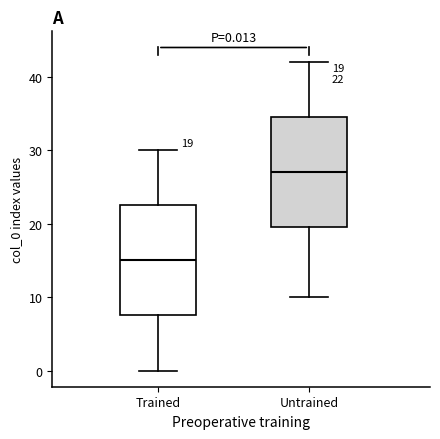

Which box has the highest median line?

Untrained